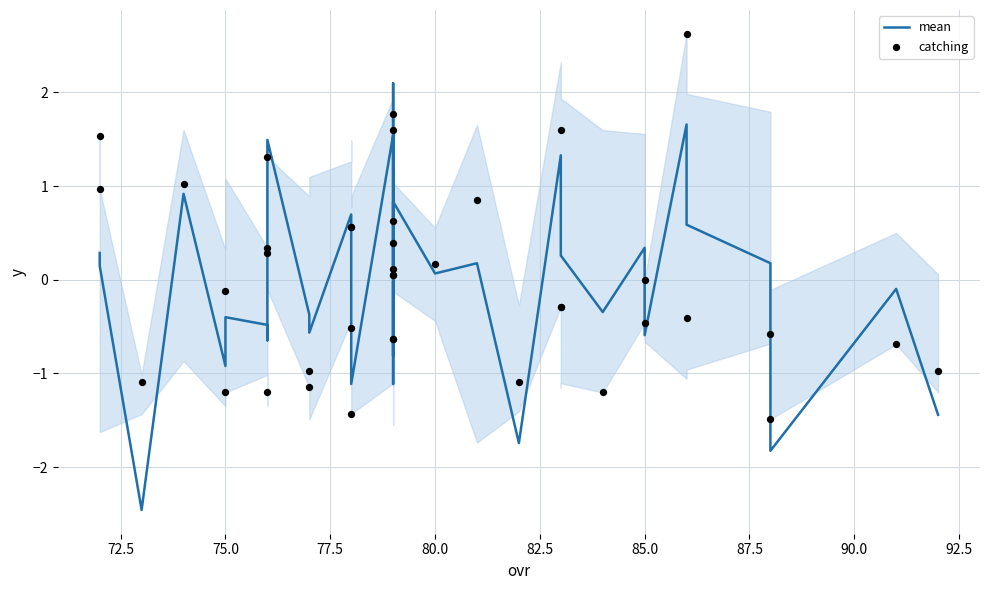

What are all the series names shown in the legend?

mean, catching